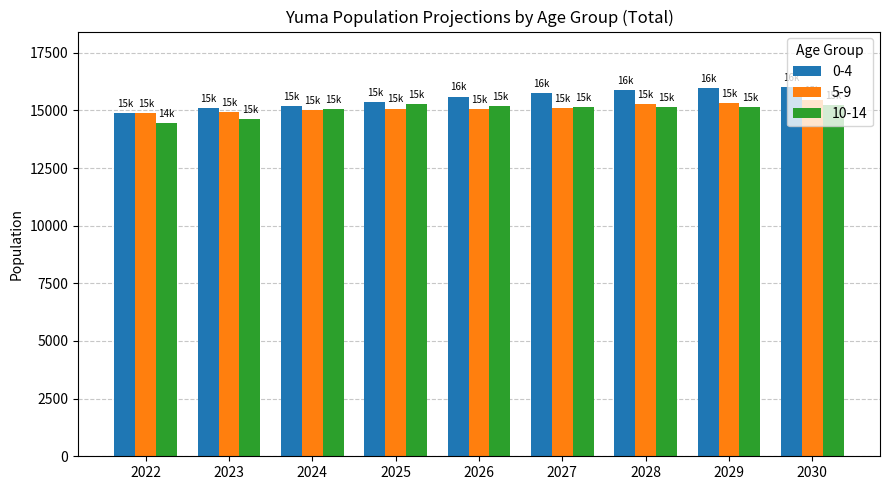

Rank the series by their maximum value, from lowest to highest.

10-14, 5-9, 0-4